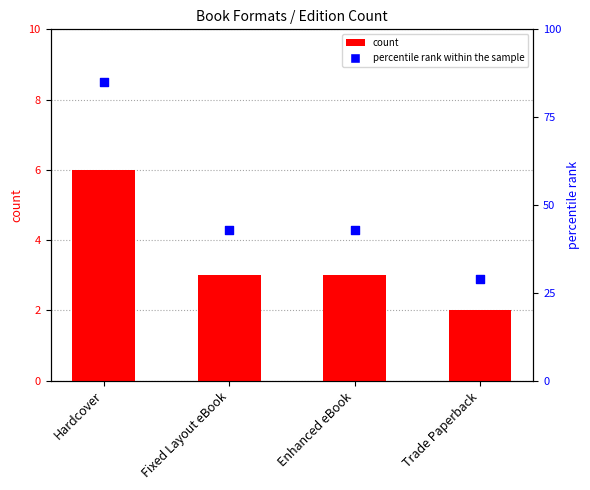

Which series contains the lowest Y value?

count